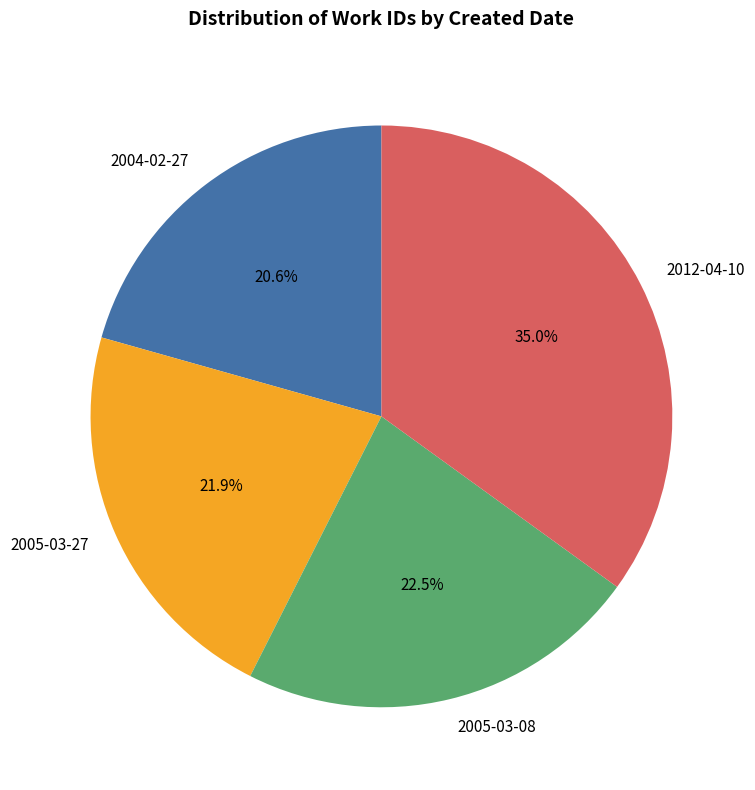

Does 2004-02-27 represent more than half of the total?

No